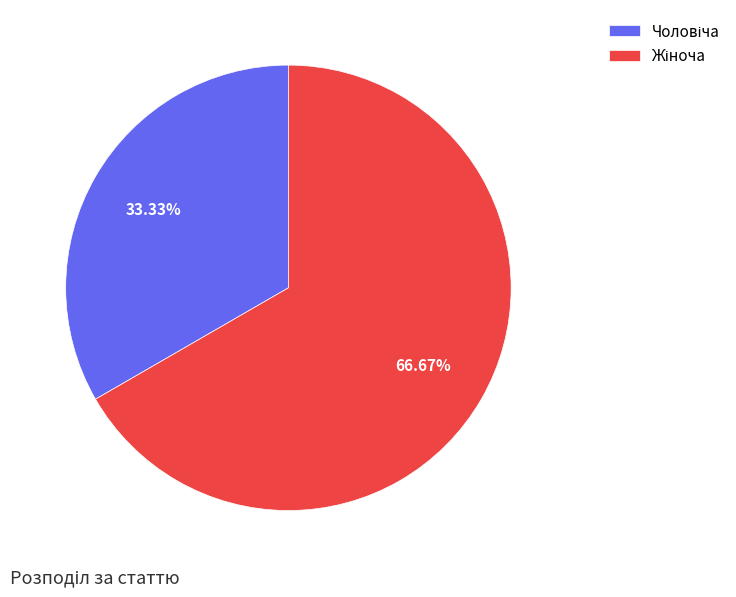

Is there a majority slice in this chart?

Yes